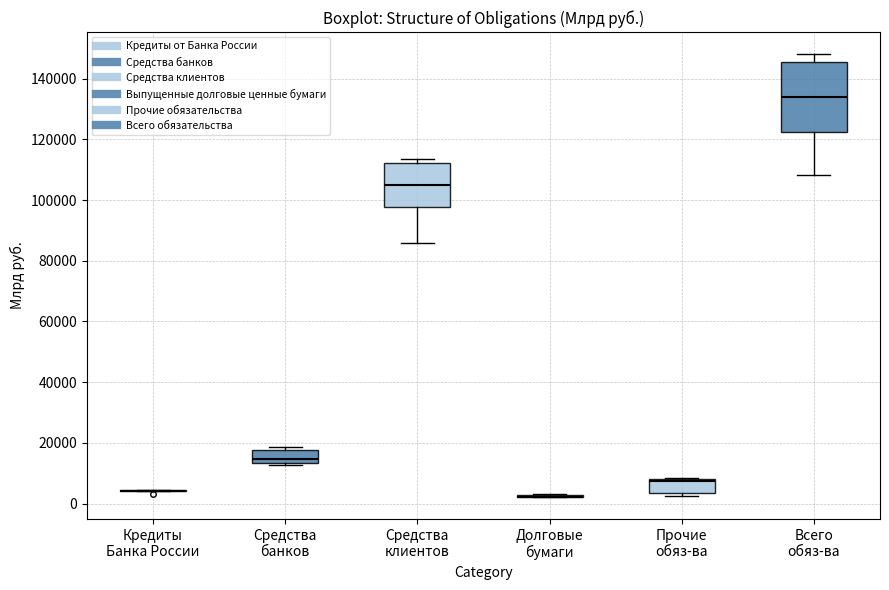

Reading left to right, transcribe this box plot: for each box, give where its median line is, the range the box spans, and where its two whiskers end, as read against the y-axis. The values are not printed on the chart, so give them approximately, as read against the axis.

Кредиты Банка России: box collapsed to a line at 4000, whiskers 4000 to 4000
Средства банков: median 14000 (just above the box's lower edge), box 14000 to 18000, whiskers 12000 to 18000 (just above the box's upper edge)
Средства клиентов: median 104000, box 98000 to 112000, whiskers 86000 to 114000
Долговые бумаги: box collapsed to a line at 2000, whiskers 2000 to 4000
Прочие обяз-ва: median 8000 (just below the box's upper edge), box 4000 to 8000, whiskers 2000 to 8000
Всего обяз-ва: median 134000, box 122000 to 146000, whiskers 108000 to 148000